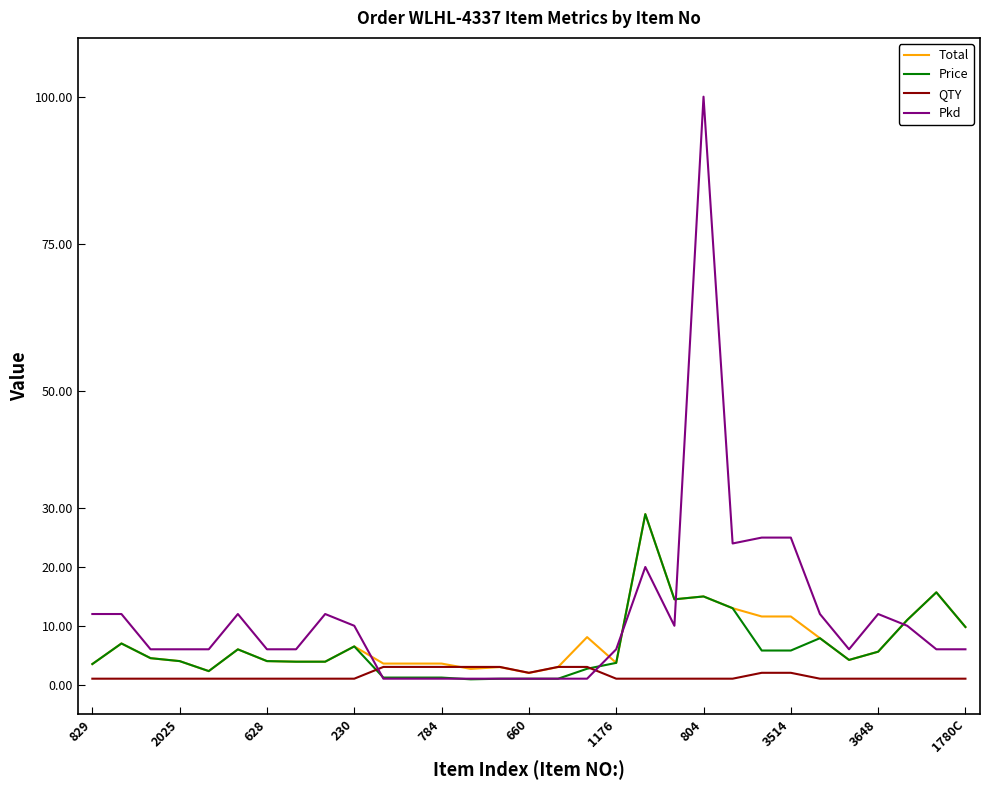

What is the minimum value for QTY?

1.0